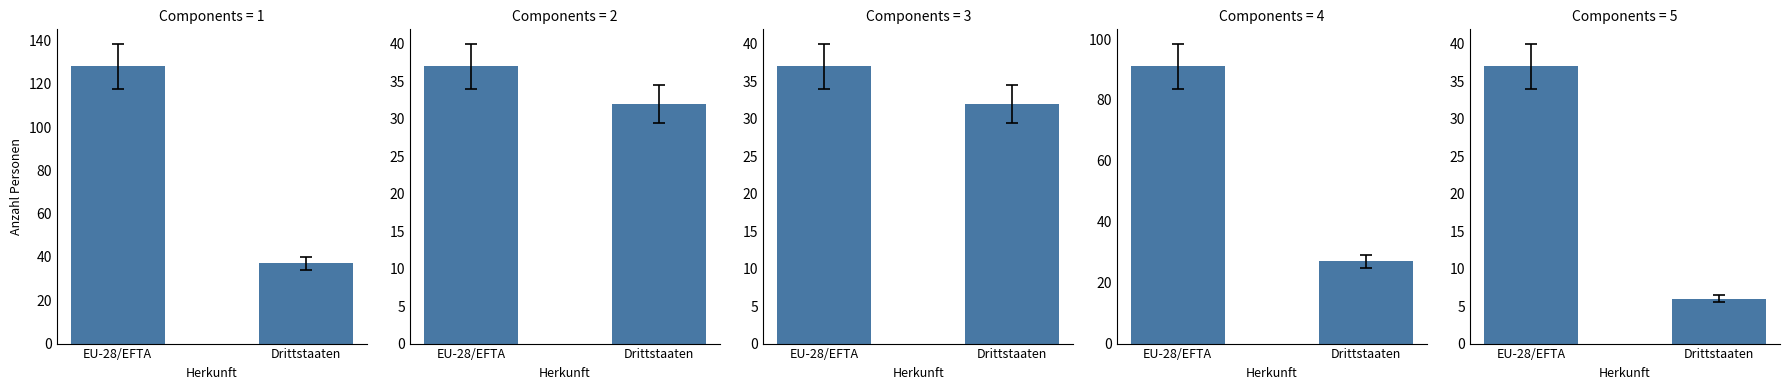

How many groups of bars are there?

2